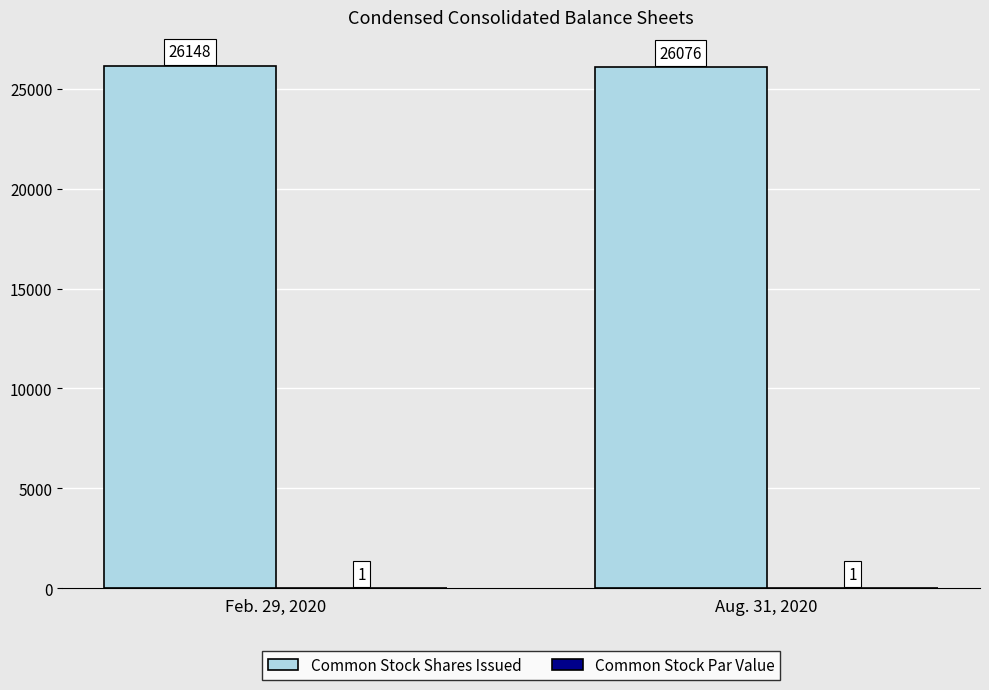

What is the sum of the Common Stock Shares Issued values at Feb. 29, 2020 and Aug. 31, 2020?

52224